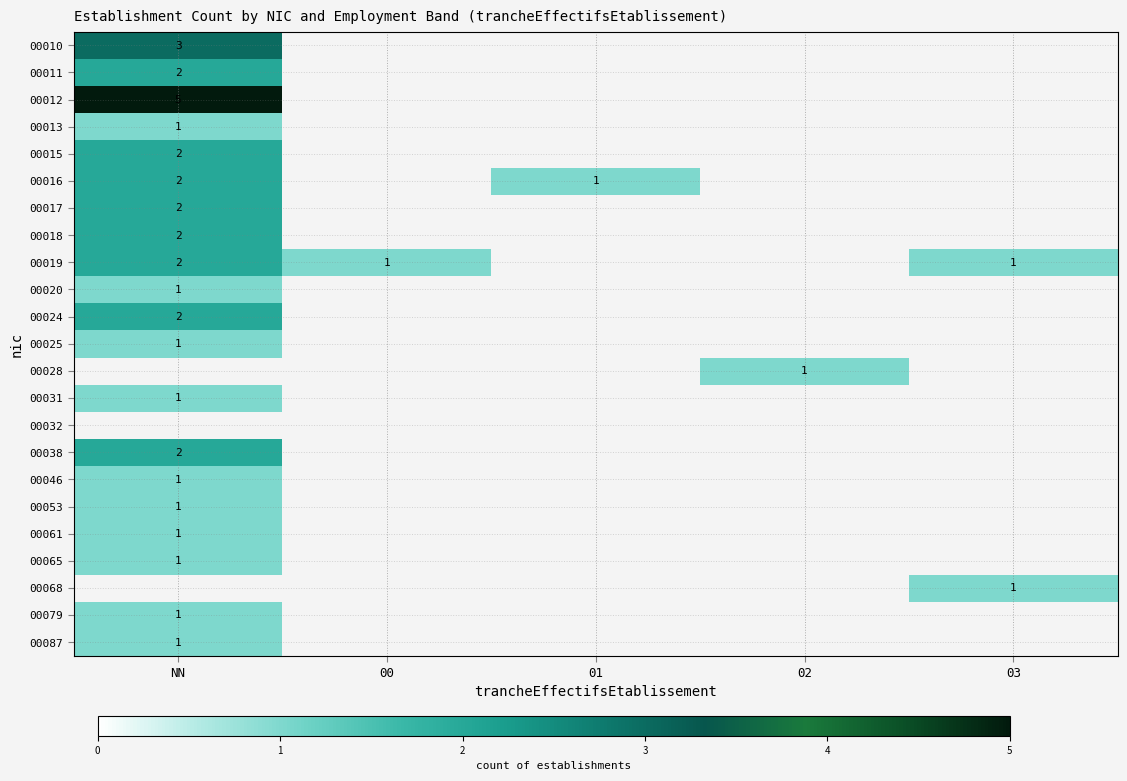

True or false: 00020 has a value of 0 at NN.

False